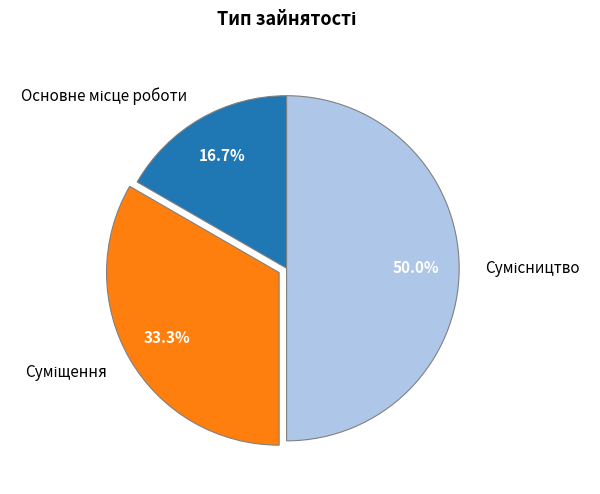

How many slices are in this pie chart?

3